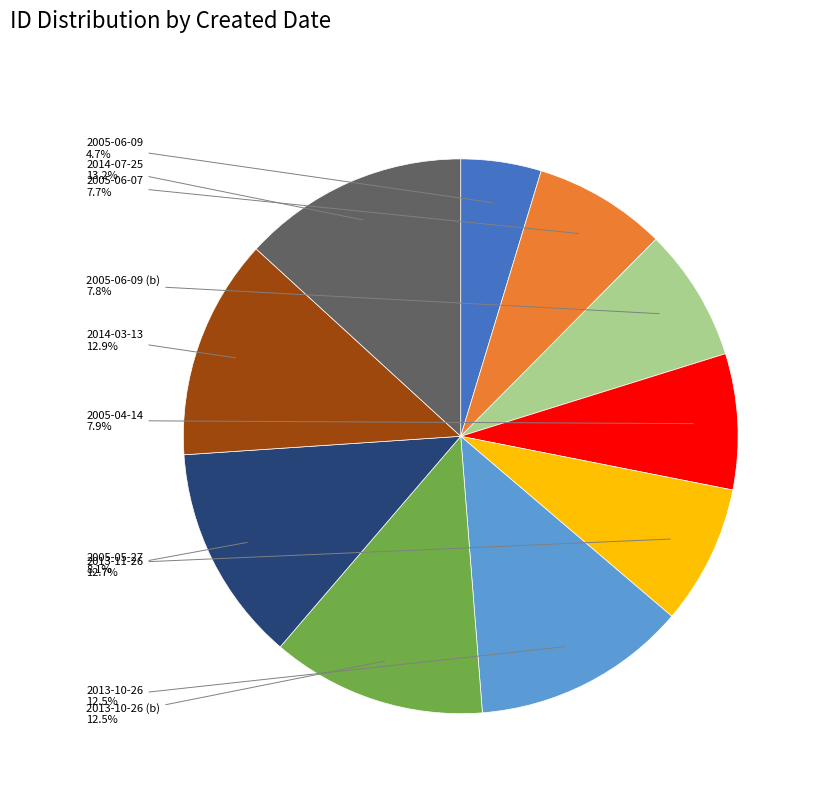

True or false: 2013-10-26 (b) accounts for 13% of the total.

True